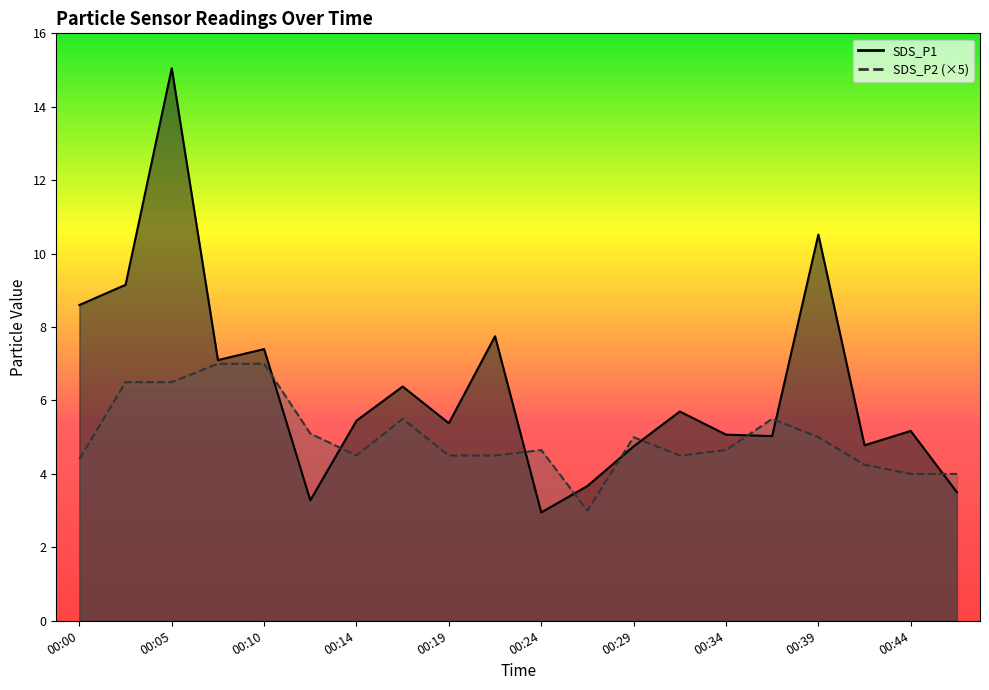

At which label does SDS_P2 first exceed 4?

00:00